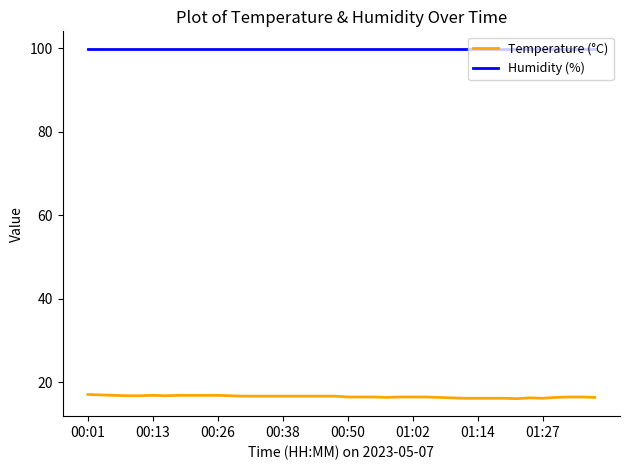

How many lines are shown in the chart?

2